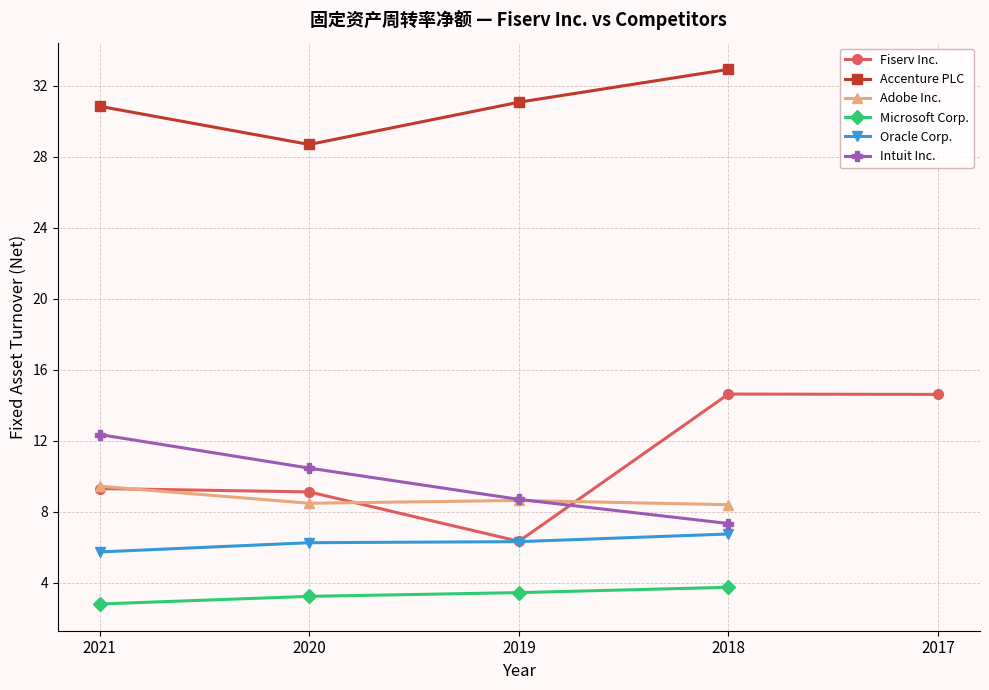

What position from the right is 2017-12-31?

1